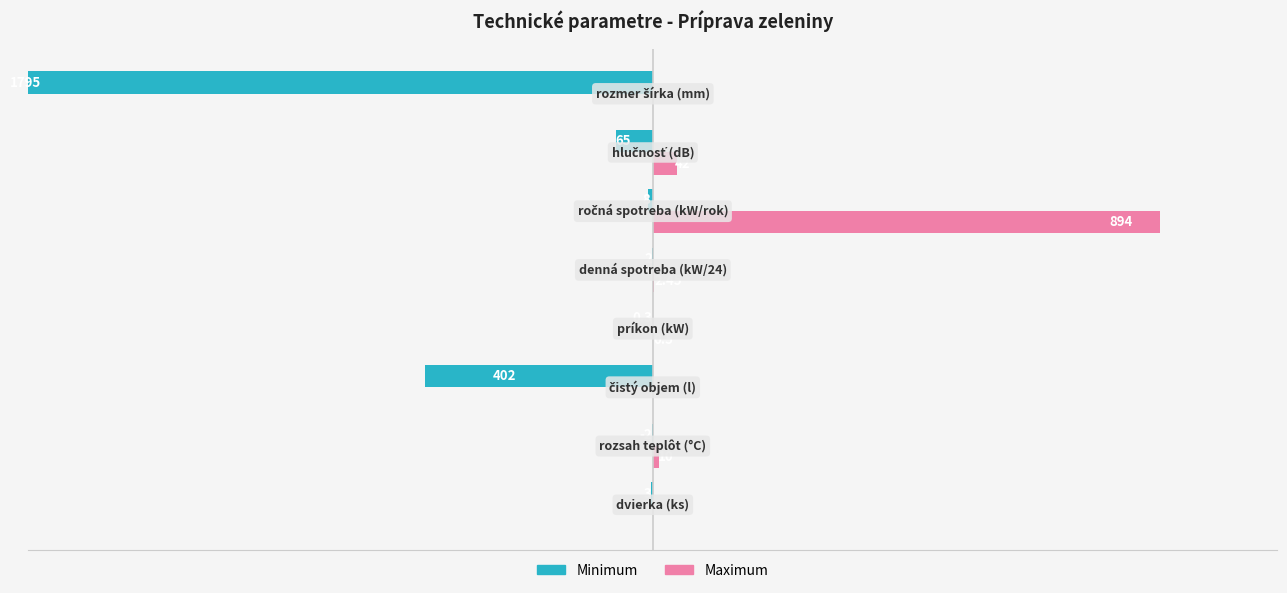

What is the difference between the maximum and minimum values in the Minimum series?

1794.7